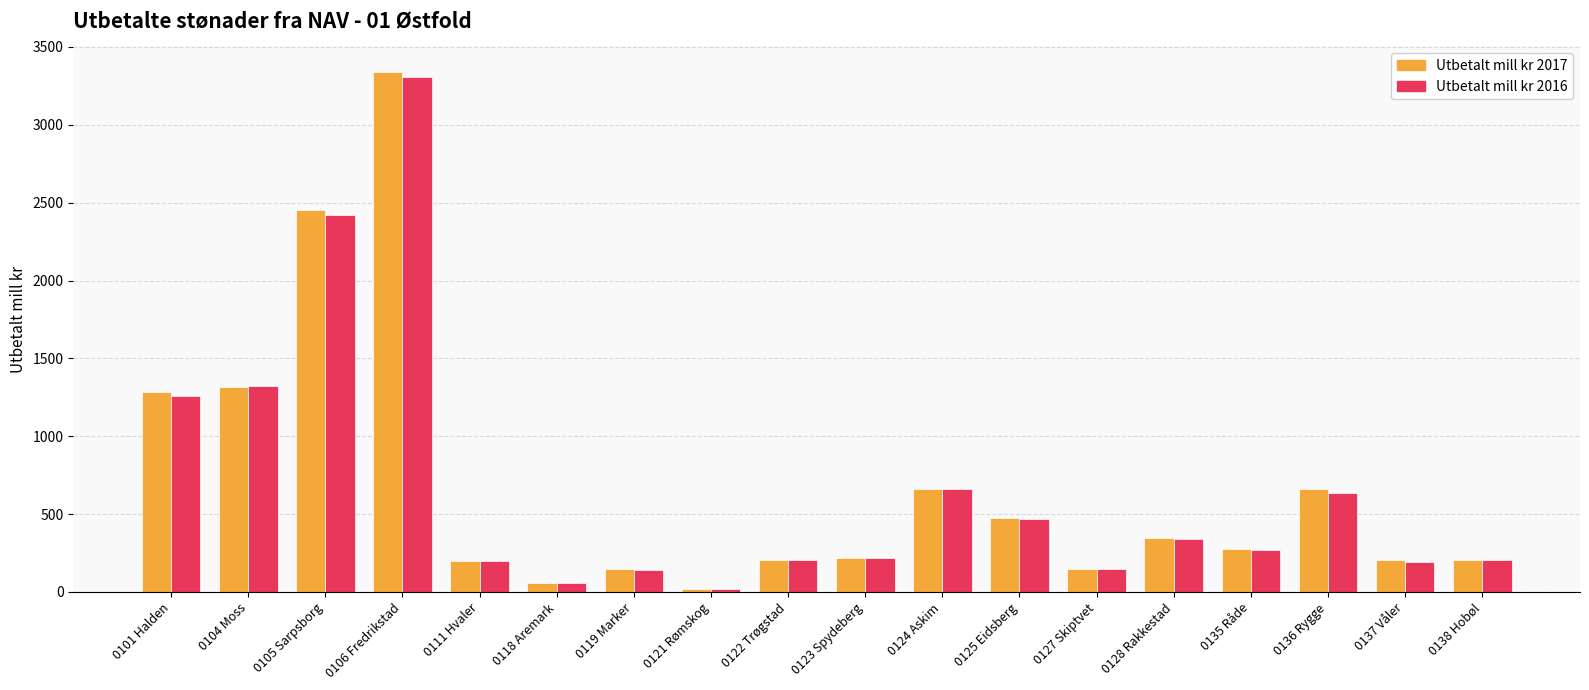

At which label is Utbetalt mill kr 2016 closest to 1664?

0104 Moss